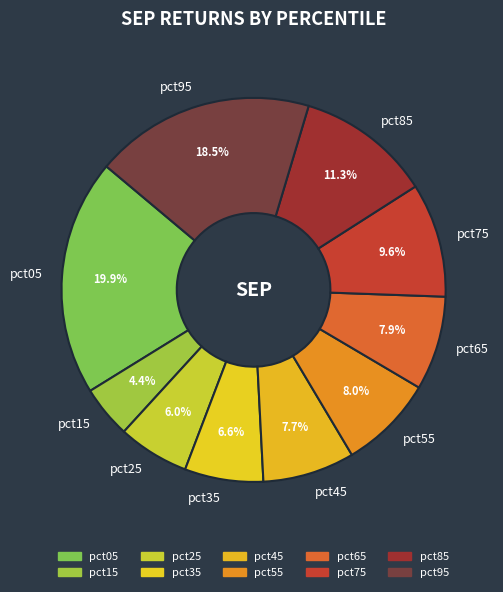

What is the total percentage of pct35 and pct75?

16.2%